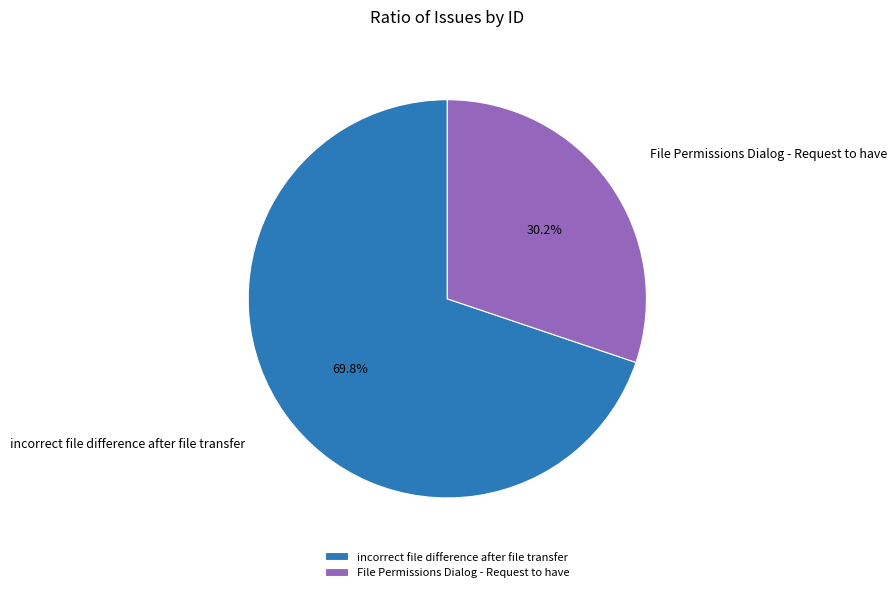

Which slice is the largest?

incorrect file difference after file transfer